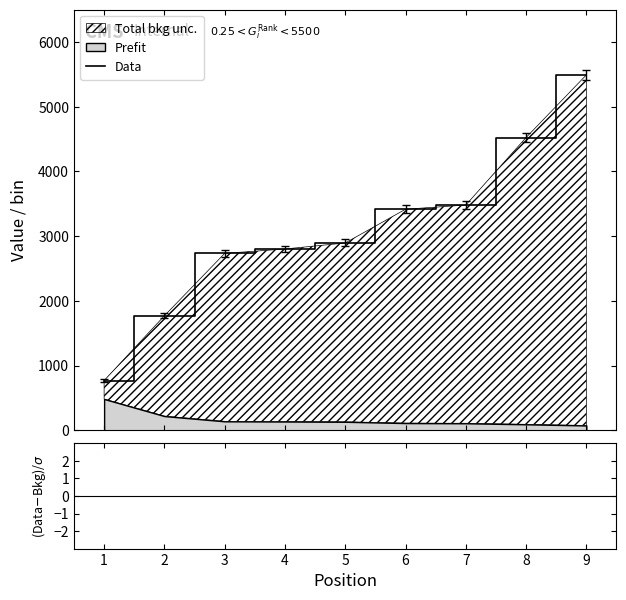

List the labels in order of value, smallest first.

1, 2, 3, 4, 5, 6, 7, 8, 9